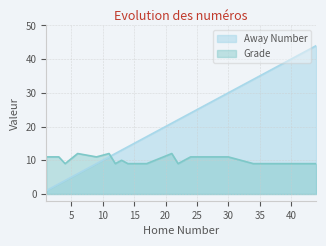

Read the Away Number value at 34.

34